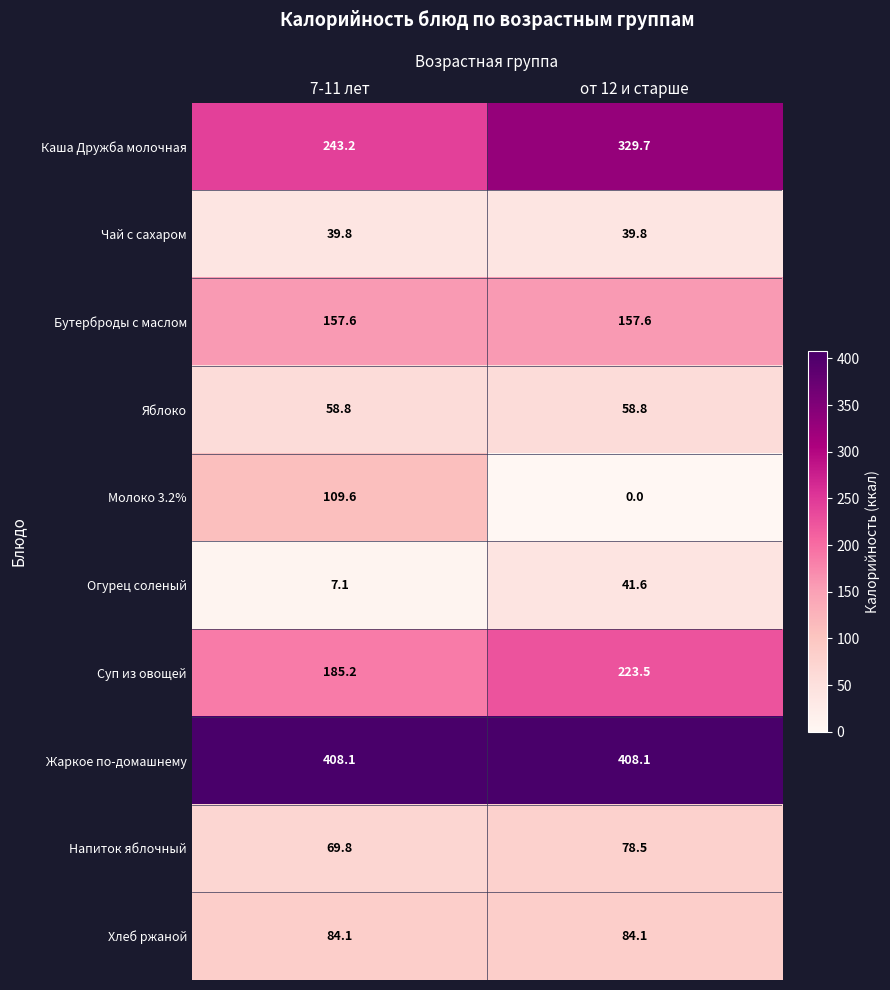

At which category is the sum across all series the highest?

от 12 и старше